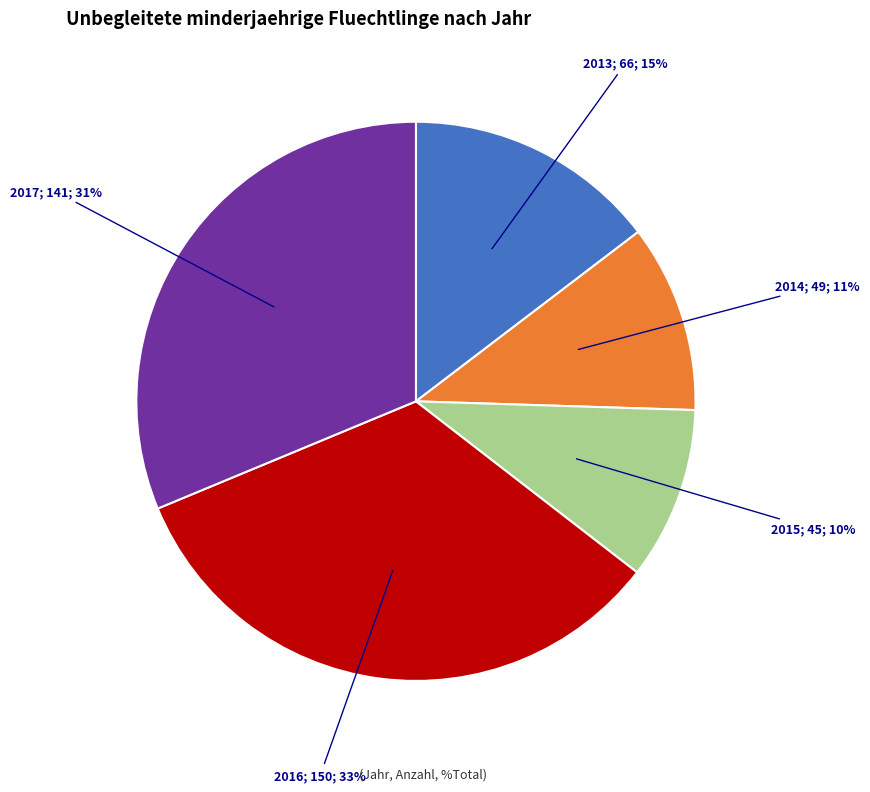

Is there any slice that represents more than half of the pie?

No